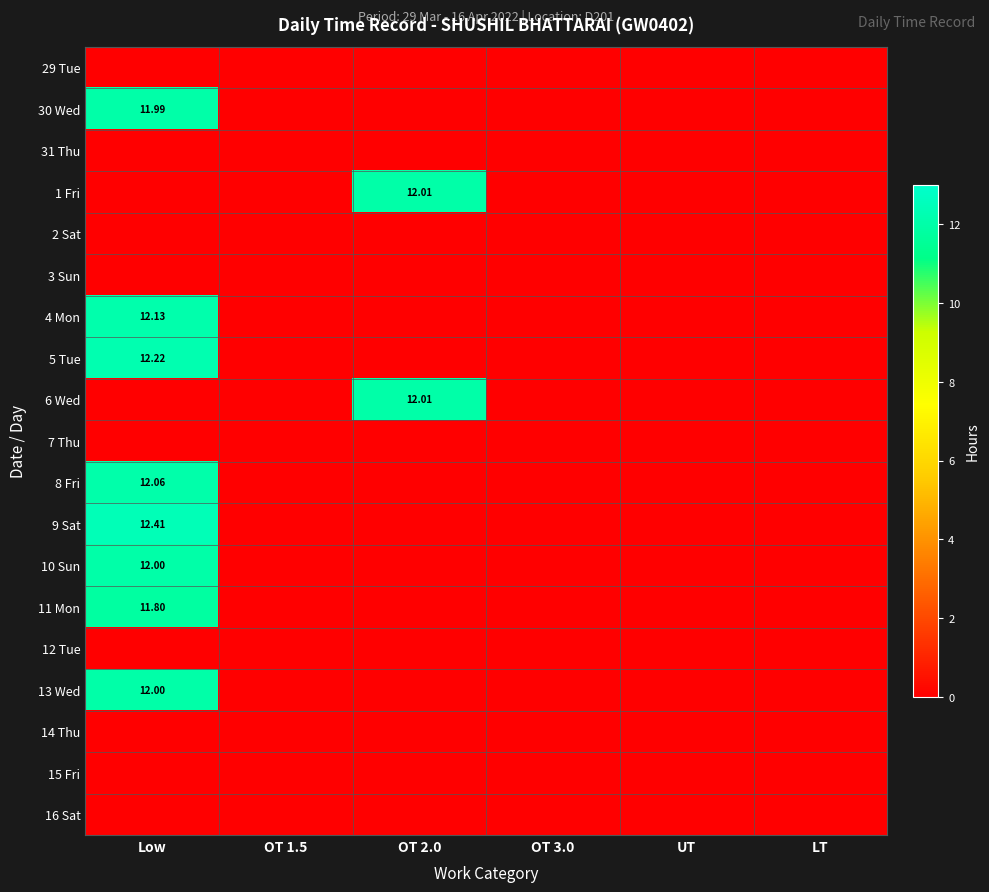

How many positive values does the 6 Wed series have?

1